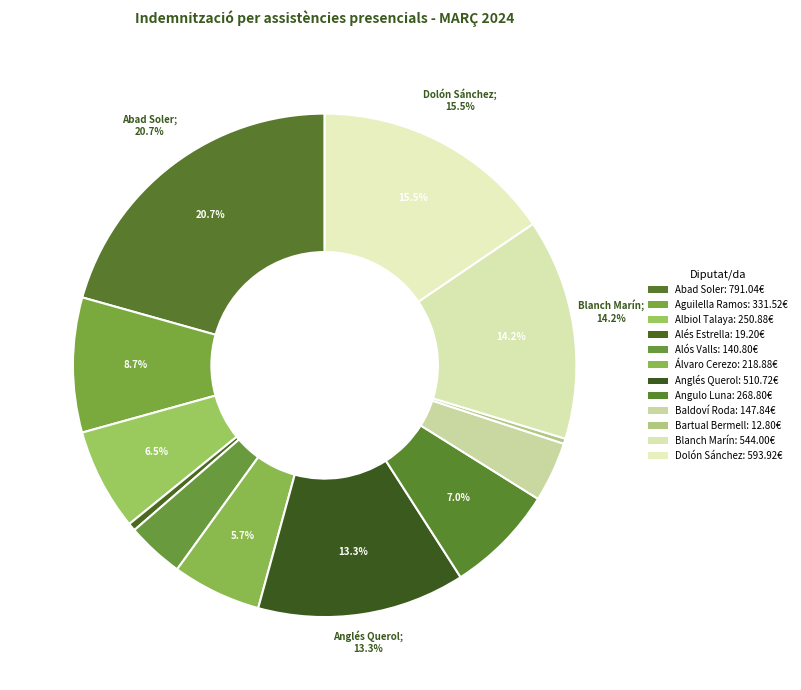

How many slices are in this pie chart?

12